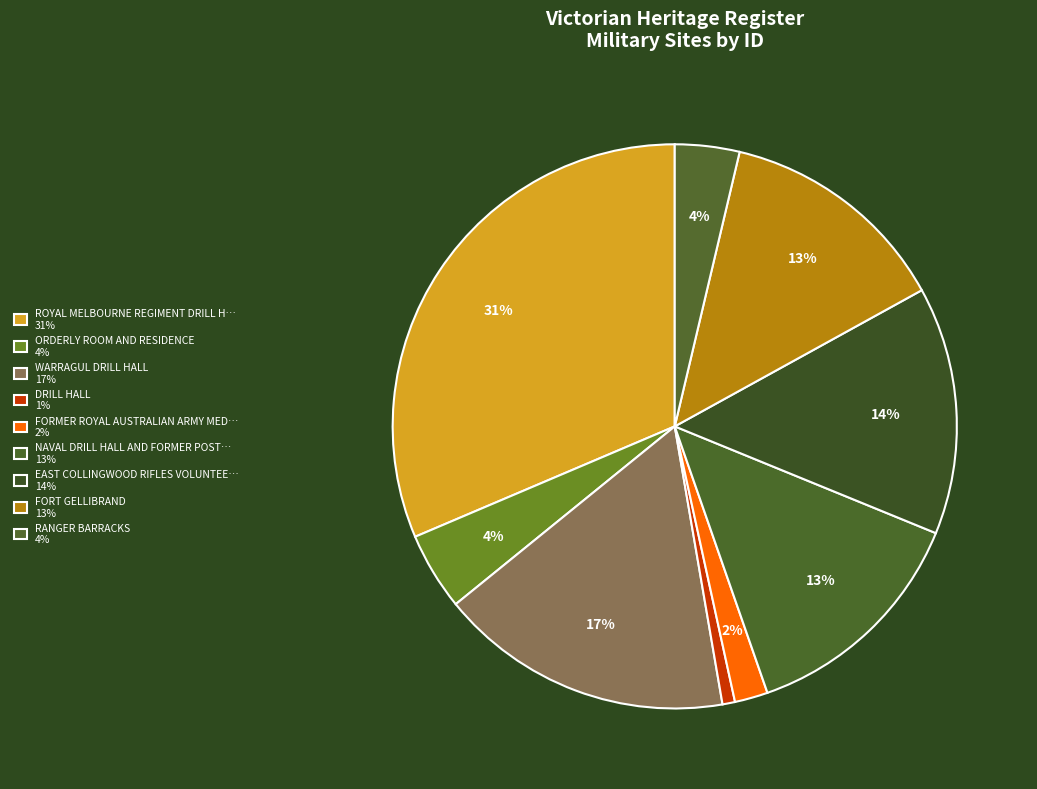

How many segments does this pie chart have?

9